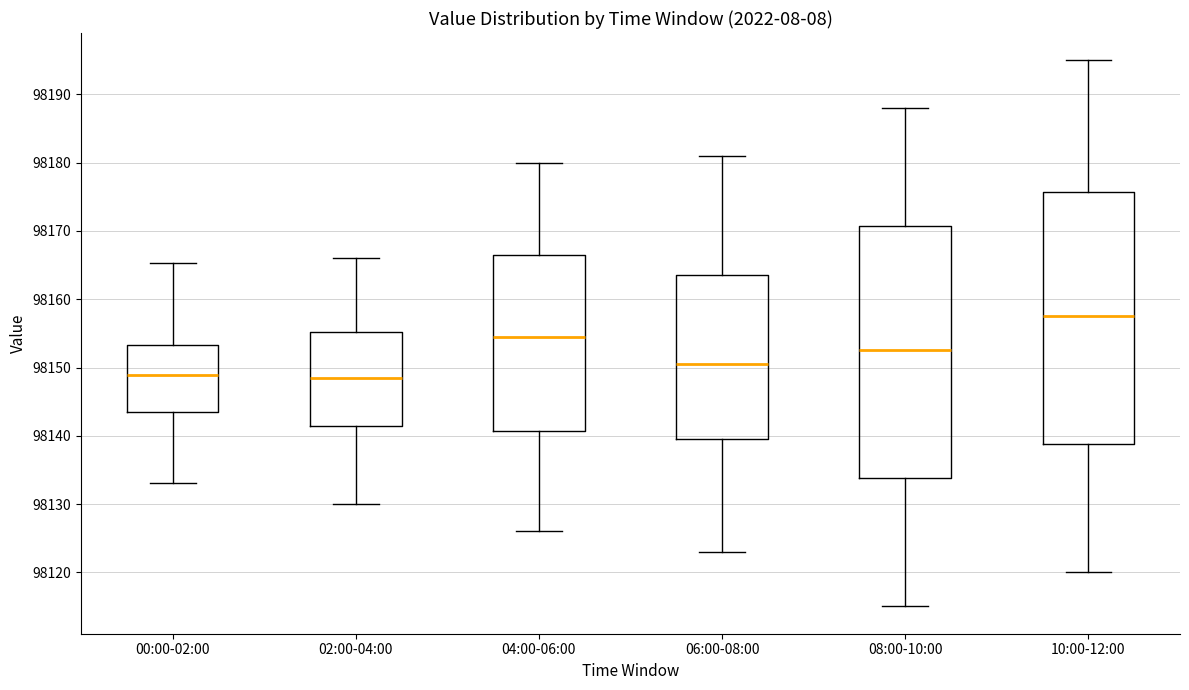

Reading left to right, transcribe this box plot: for each box, give where its median line is, the range the box spans, and where its two whiskers end, as read against the y-axis. The values are not printed on the chart, so give them approximately, as read against the axis.

00:00-02:00: median 98149, box 98144 to 98153, whiskers 98133 to 98165
02:00-04:00: median 98149, box 98142 to 98155, whiskers 98130 to 98166
04:00-06:00: median 98155, box 98141 to 98167, whiskers 98126 to 98180
06:00-08:00: median 98151, box 98140 to 98164, whiskers 98123 to 98181
08:00-10:00: median 98153, box 98134 to 98171, whiskers 98115 to 98188
10:00-12:00: median 98158, box 98139 to 98176, whiskers 98120 to 98195